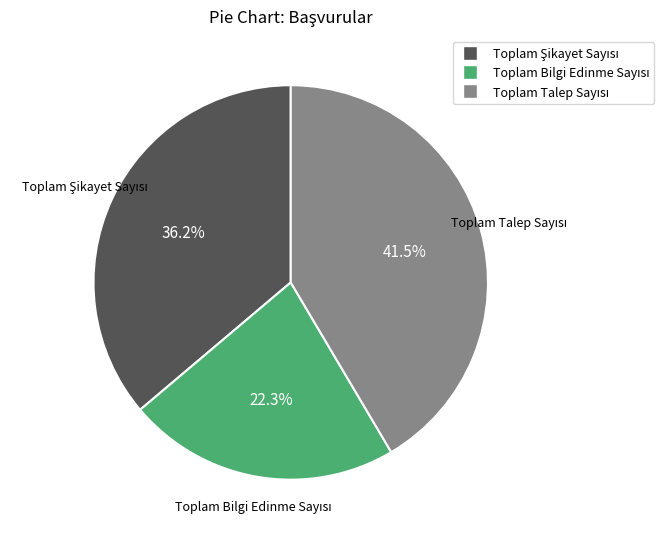

Does any single category account for the majority?

No